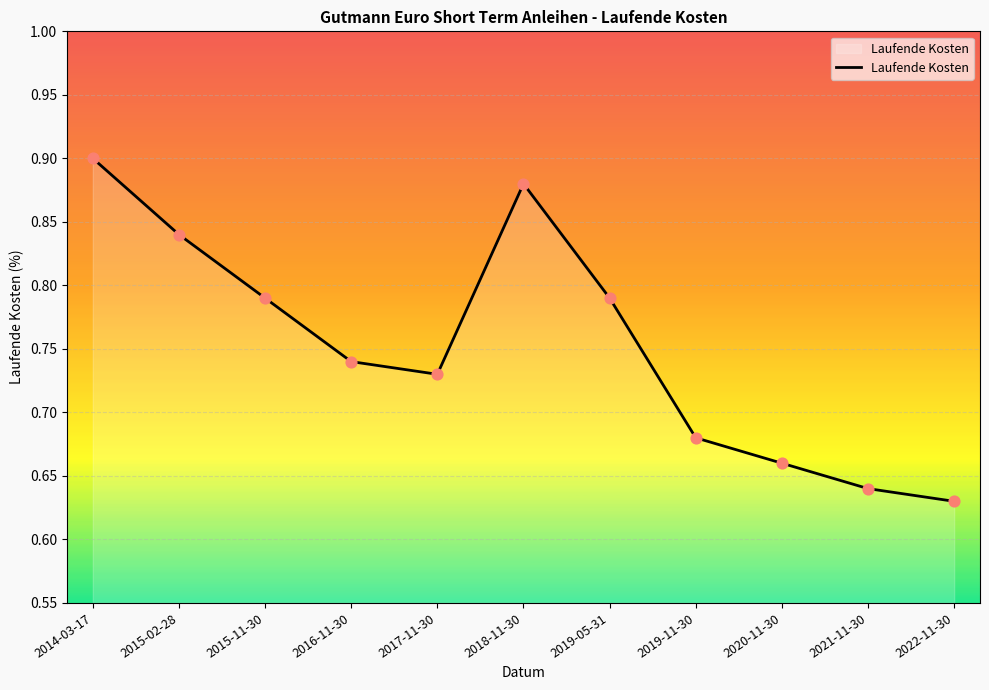

Between 2016-11-30 and 2018-11-30, which is larger?

2018-11-30